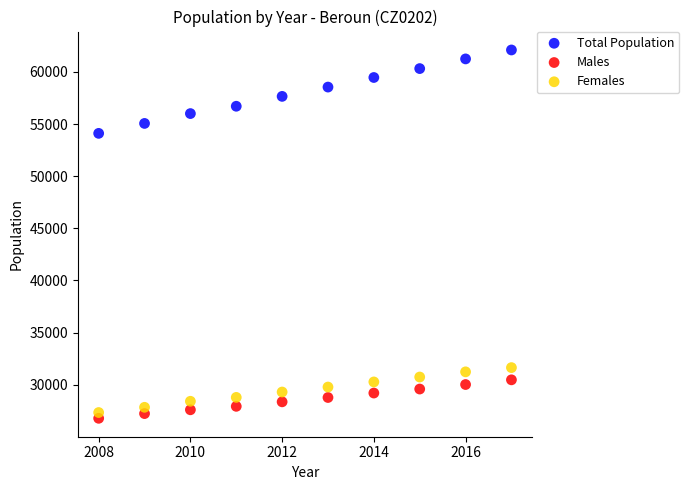

Which series has the widest spread of Y values?

Total Population